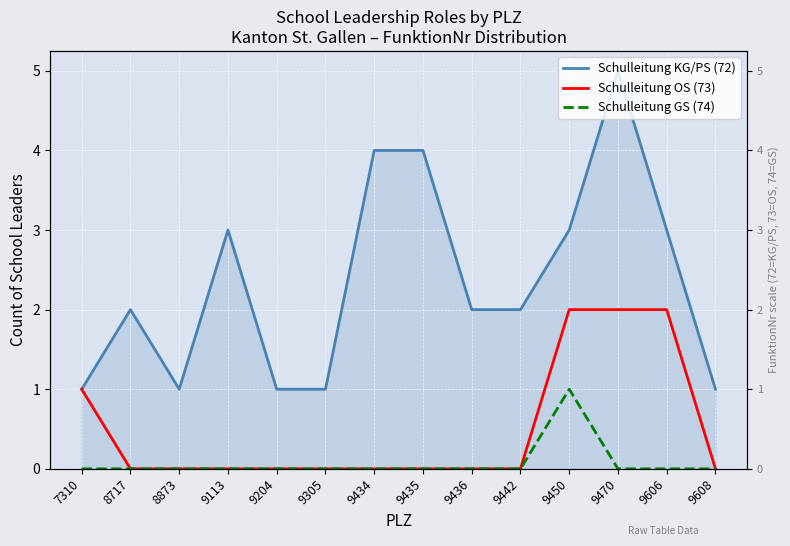

Which series has the largest range (max minus min)?

Schulleitung KG/PS (72)